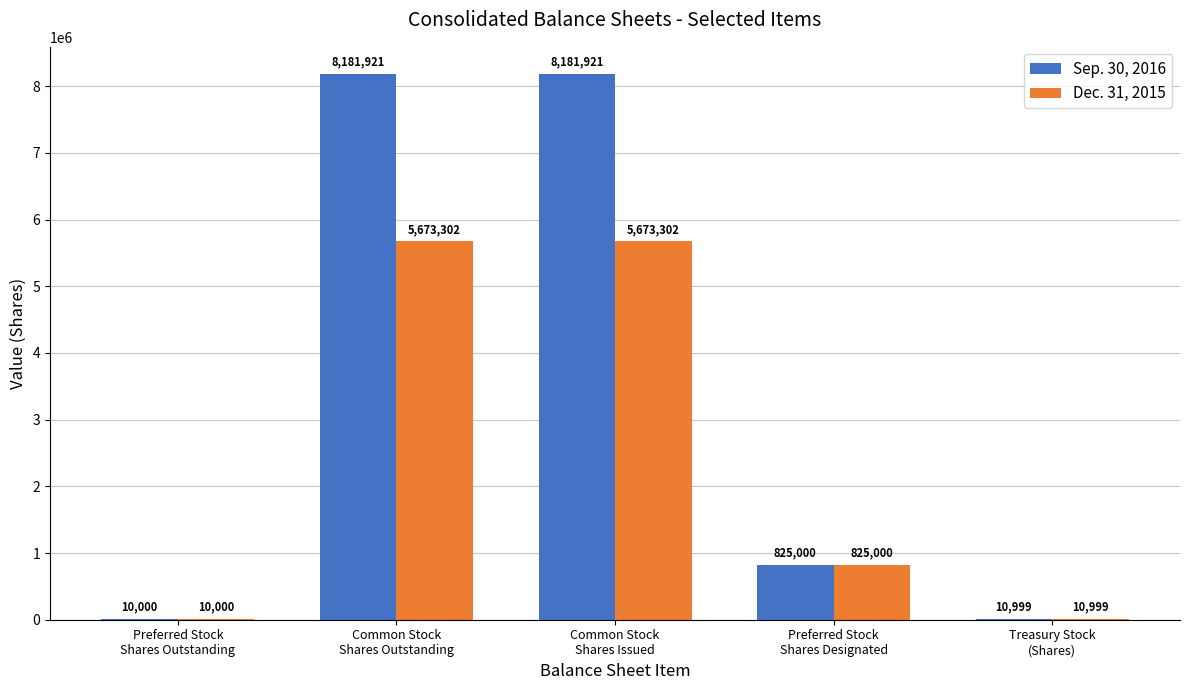

What is the highest value of the Dec. 31, 2015 series?

5673302